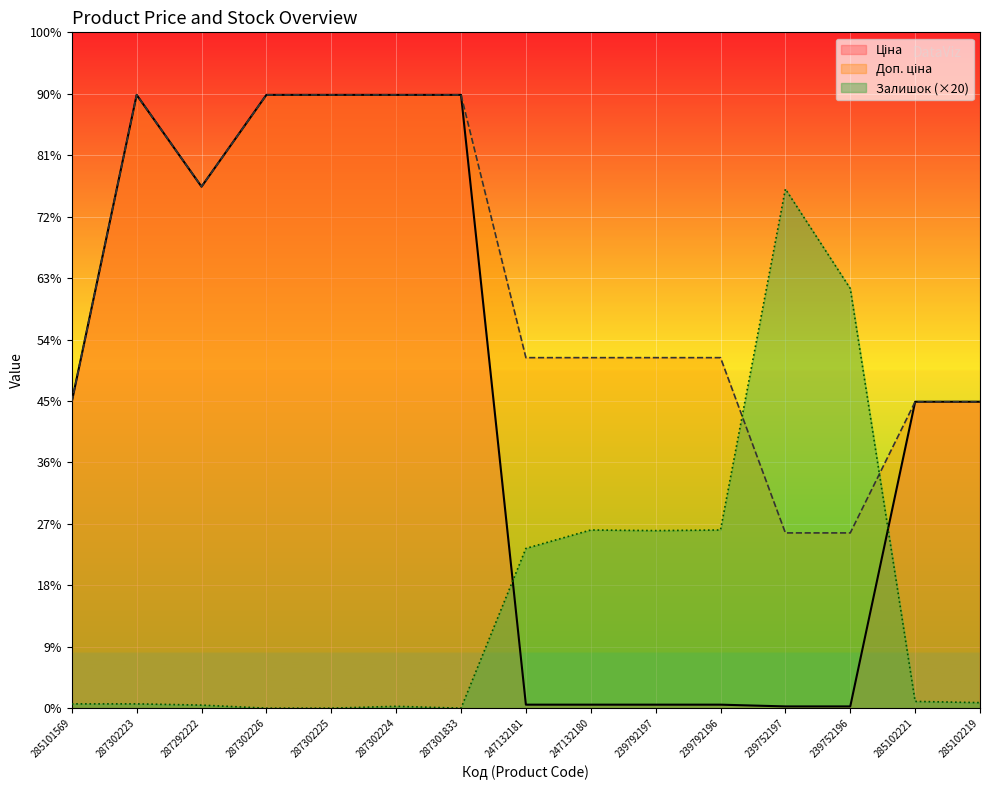

At which category does Ціна reach its first local peak?

287302223